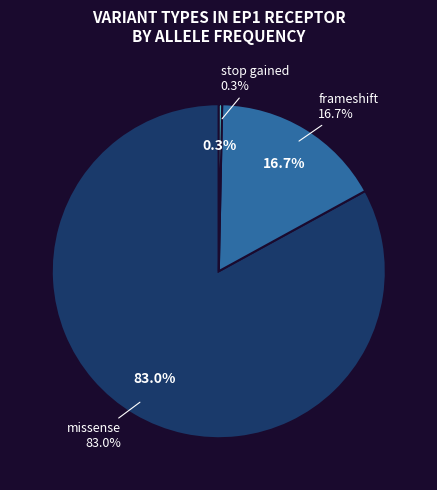

What is the smallest slice in the pie chart?

stop gained